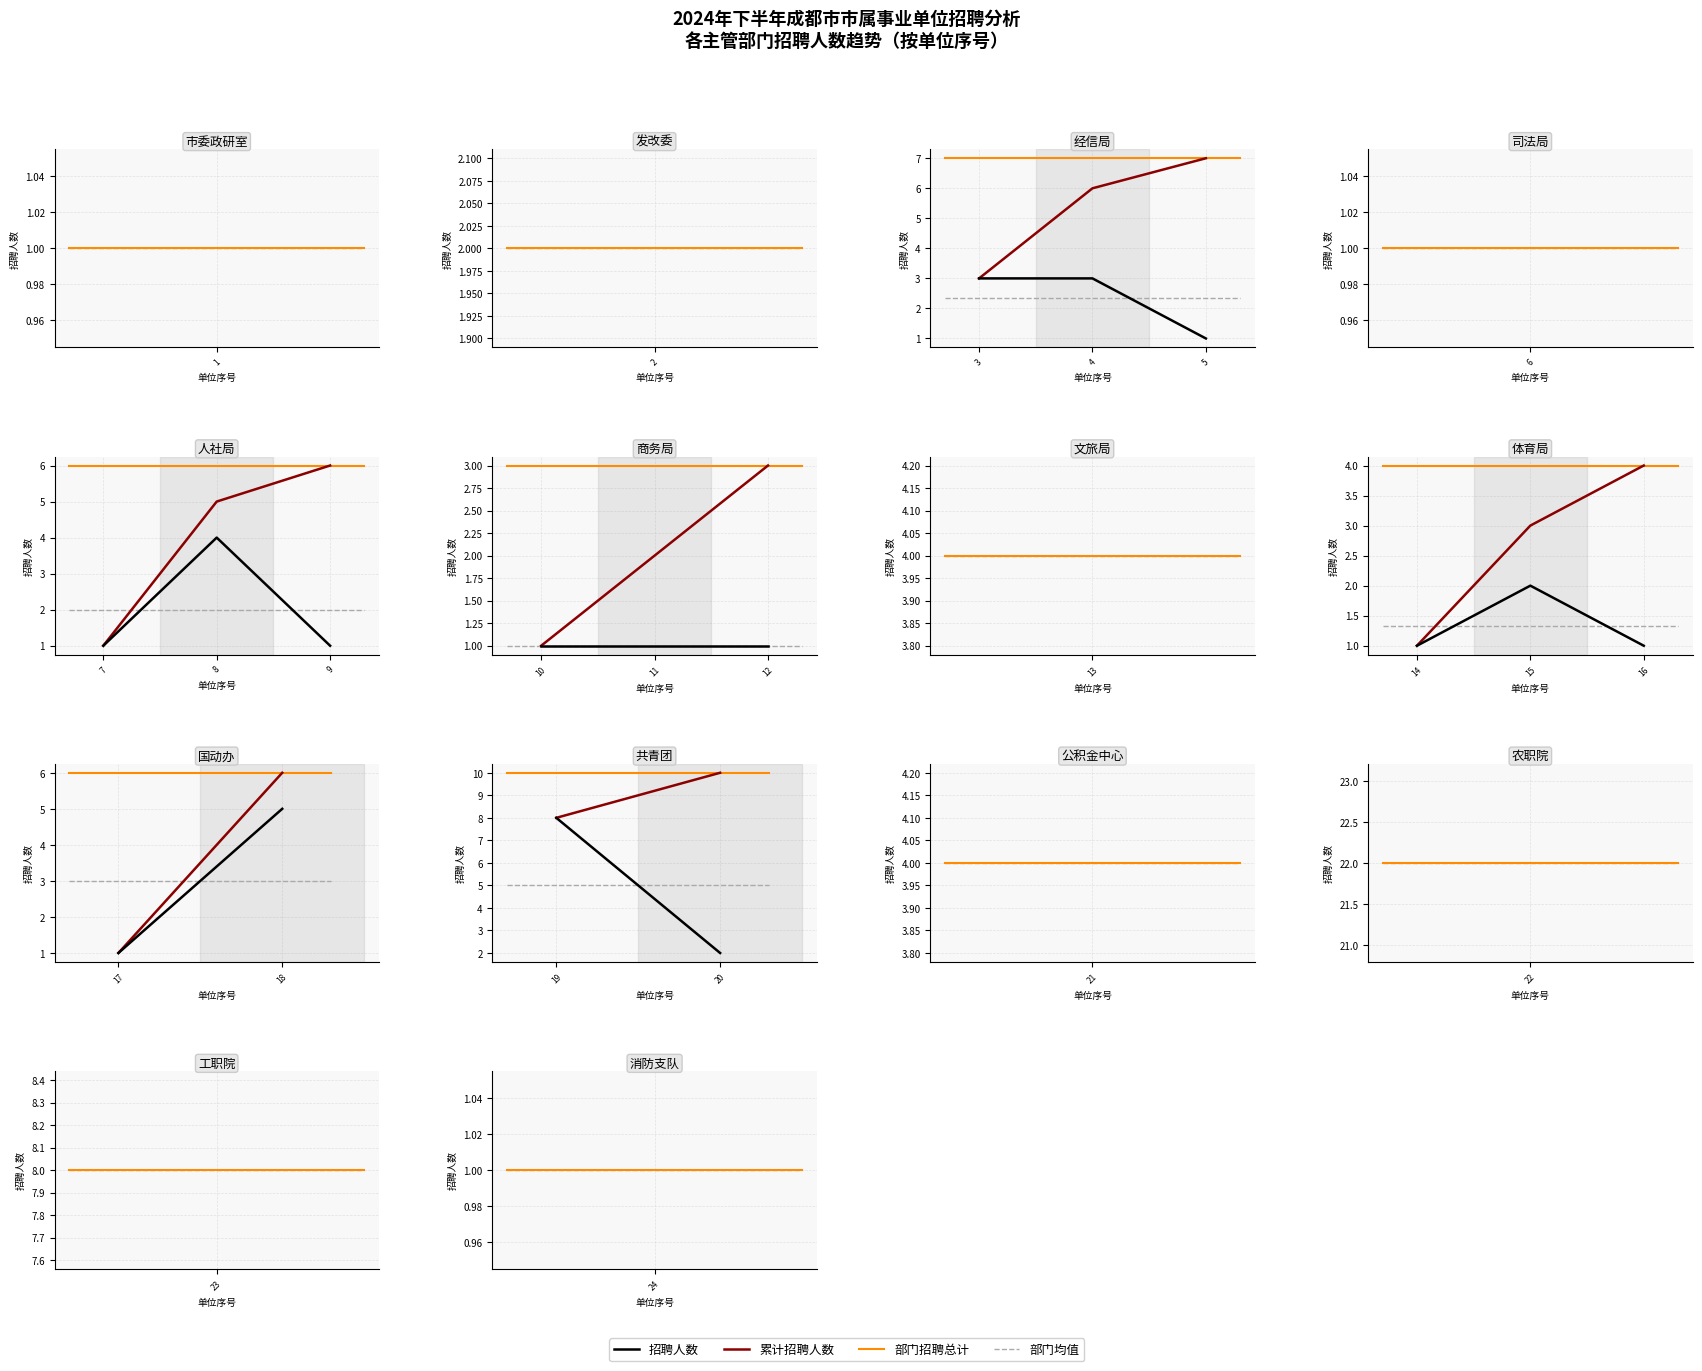

Does the chart display data point markers on the line(s)?

No